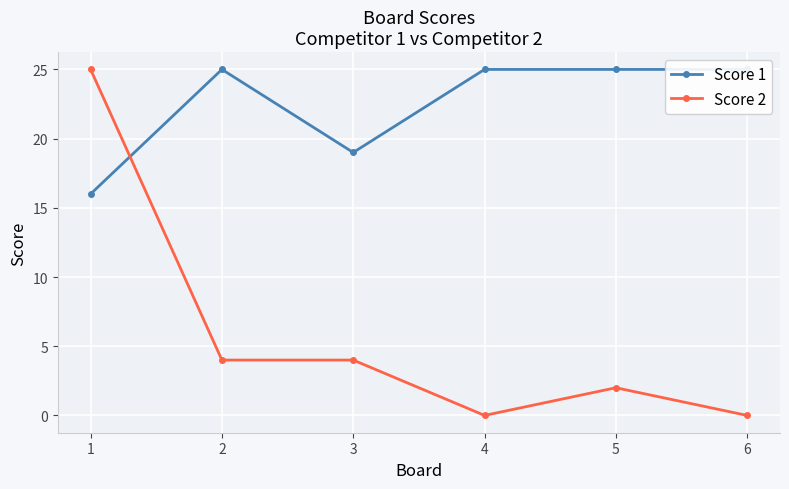

Which series changed the most between 1 and 4?

Score 2